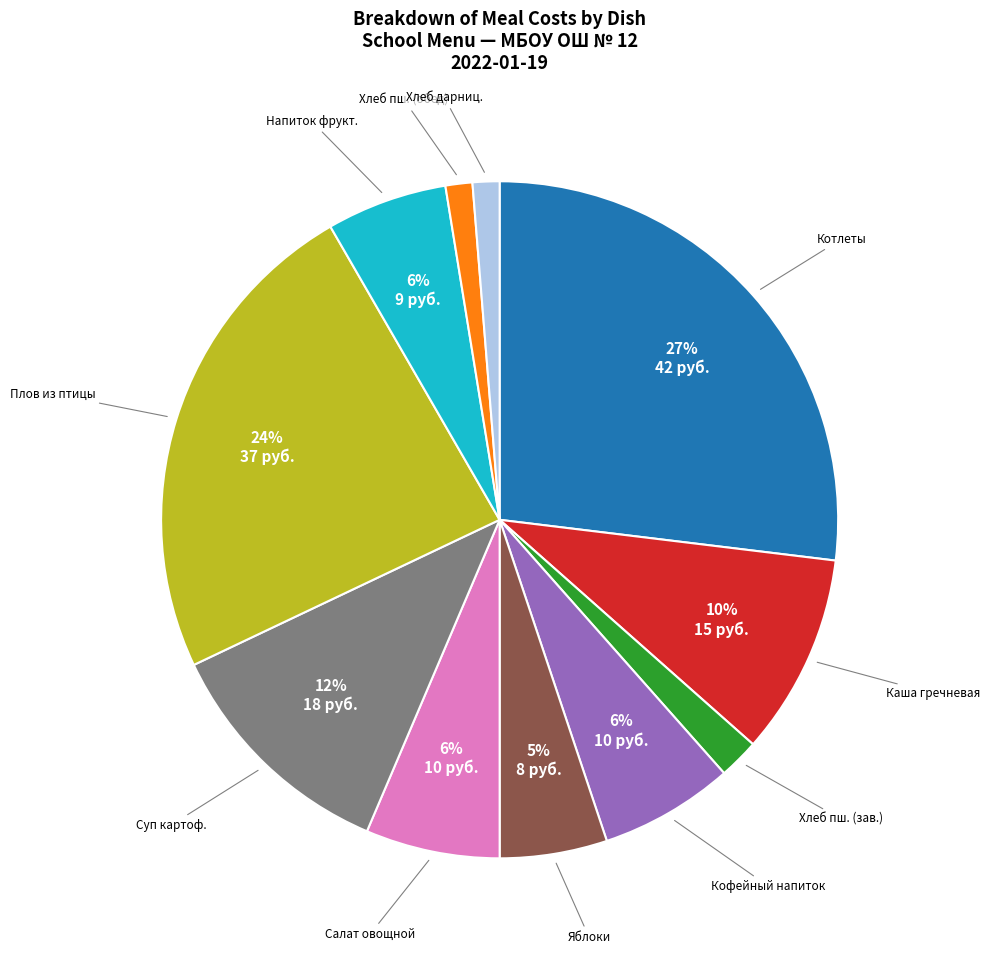

Approximately how many times larger is the value at Котлеты compared to Плов из птицы?

1.1